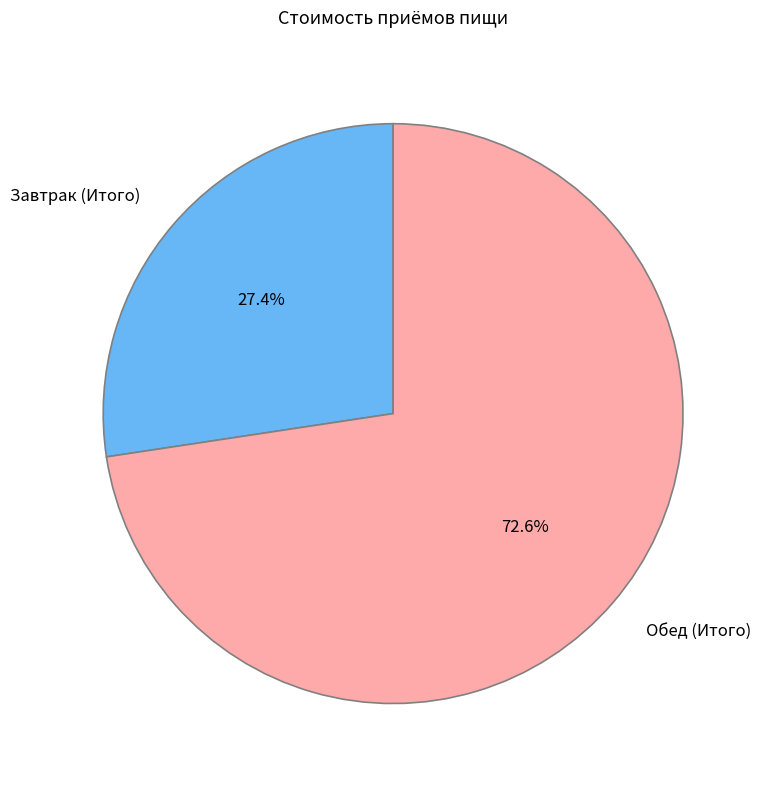

What portion of the pie excludes Обед (Итого)?

27.4%